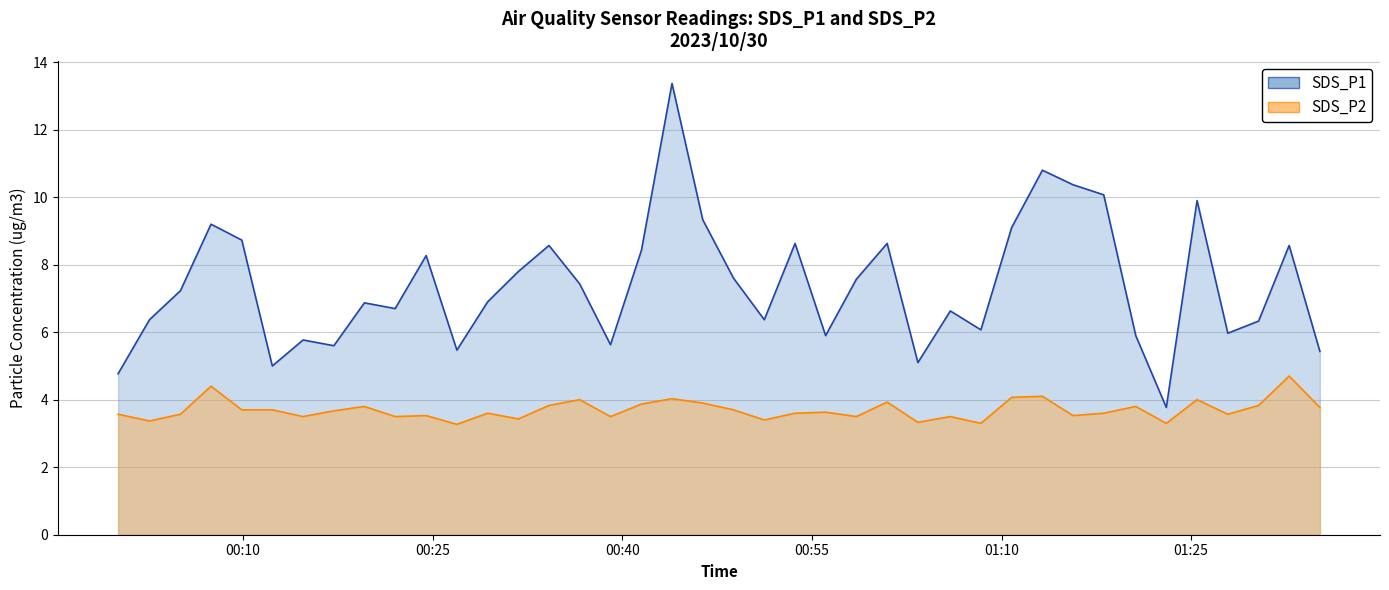

Which label corresponds to the largest value in the chart?

2023/10/30 00:43:56